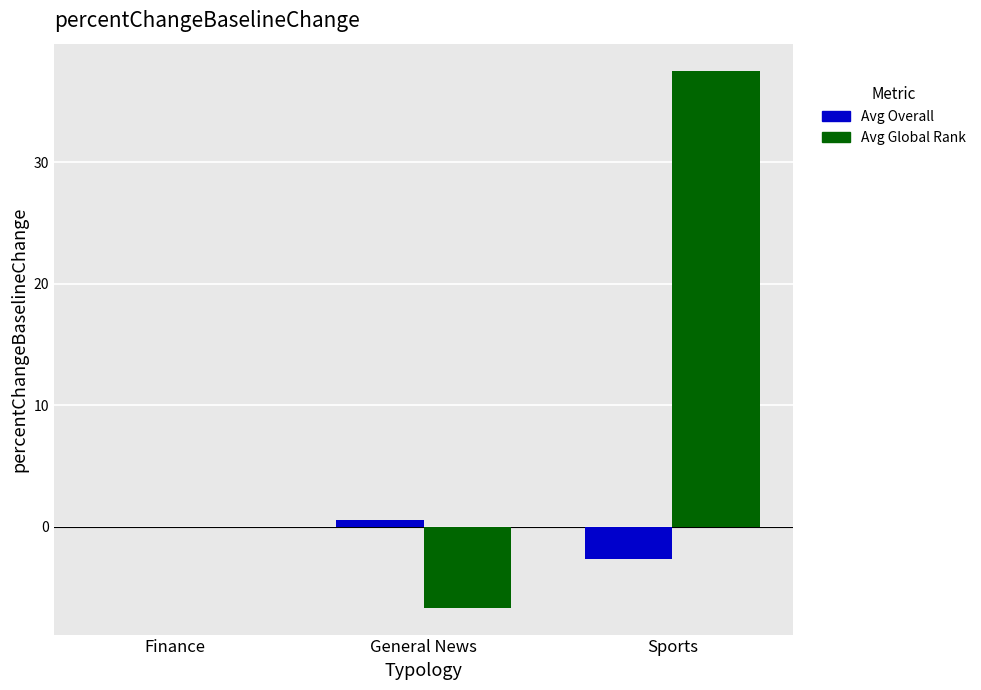

The Avg Global Rank series shows -30.0 at Finance. True or false?

False